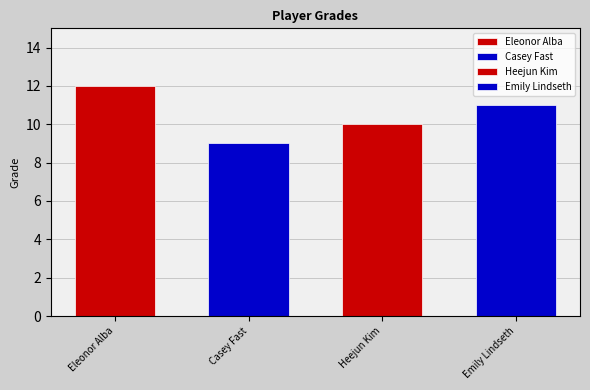

Reading right to left, what are all the values shown in this chart?

11	10	9	12